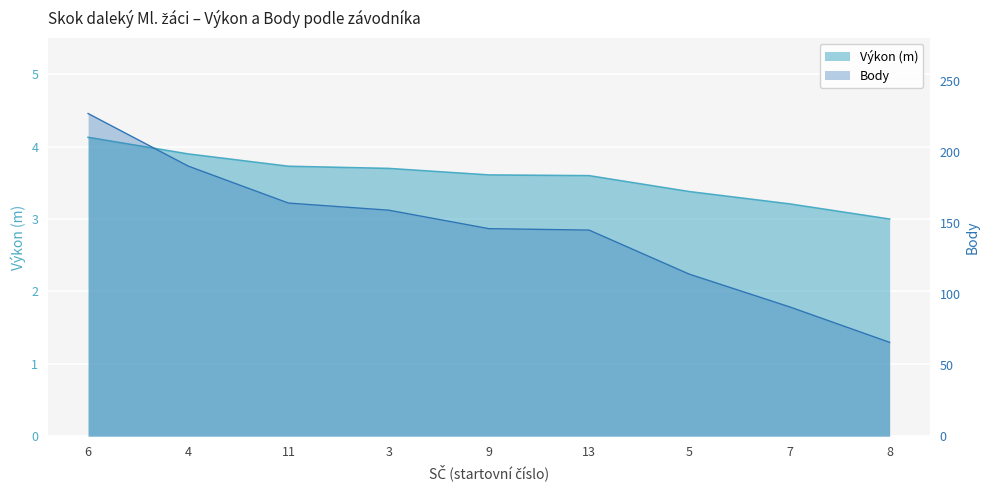

What position from the right is 13?

4